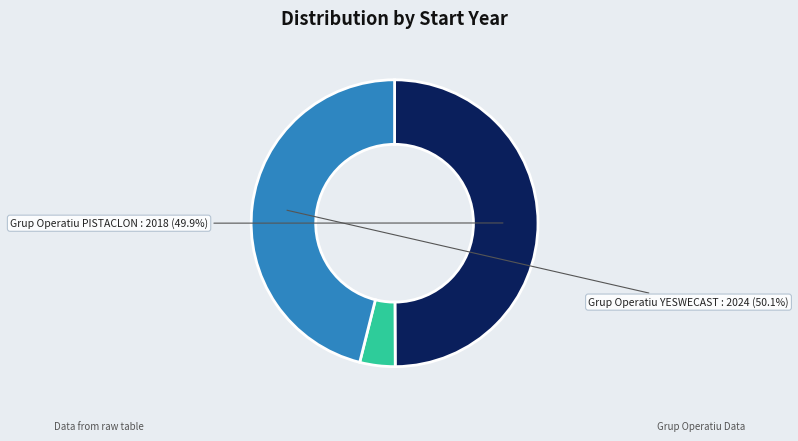

What is the largest slice in the pie chart?

Grup Operatiu YESWECAST